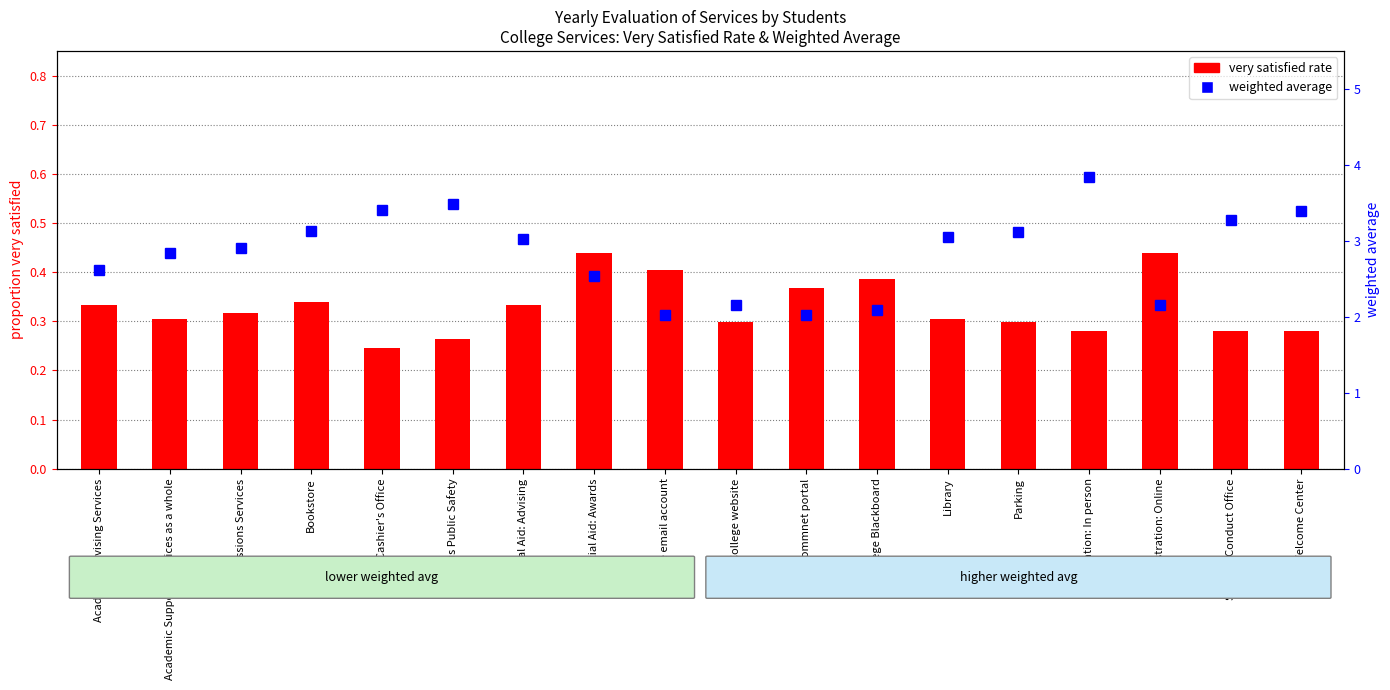

Is the value of very satisfied at Student Conduct Office greater than the value of weighted average at College email account?

No